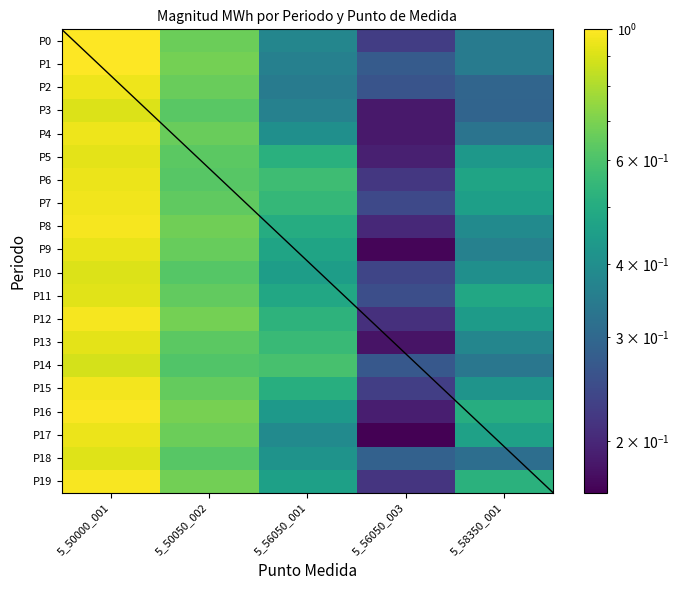

Where is P13 nearest to the value 0?

5_56050_003